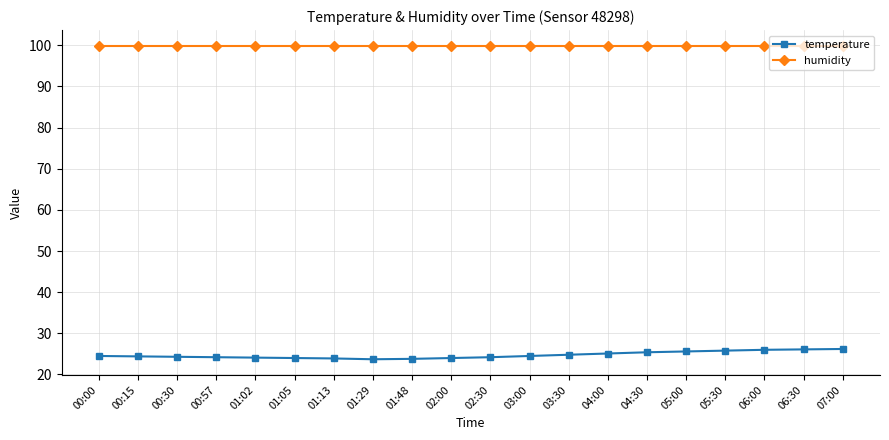

Is it true that humidity equals 132.1 at 01:13?

False